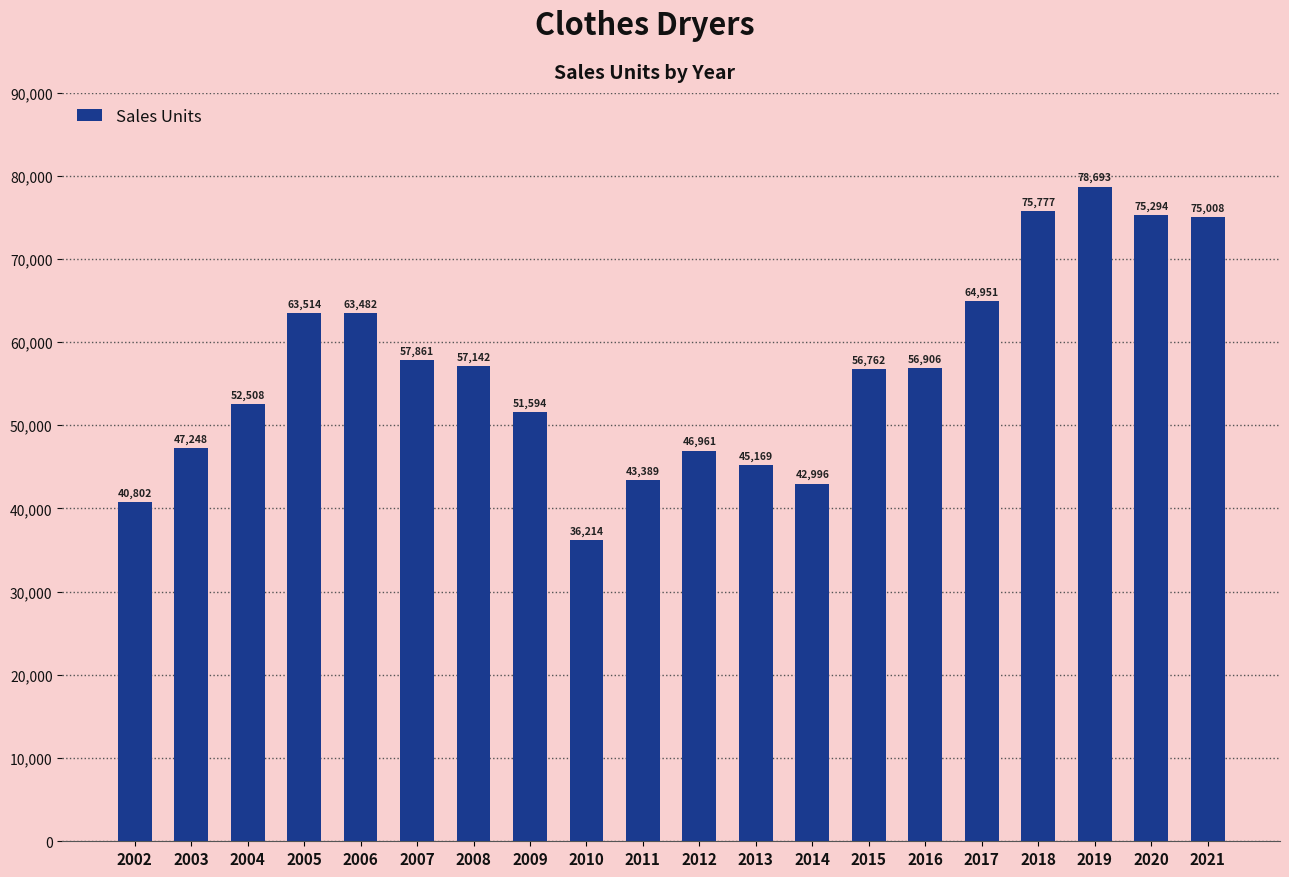

How many distinct data groups are displayed?

1